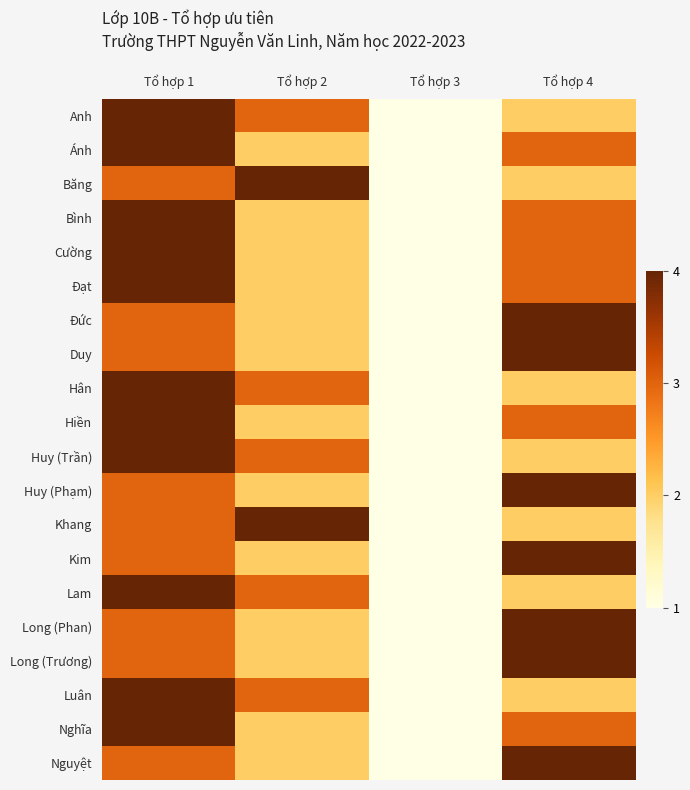

Reading left to right, extract all data points from this chart.

Anh: Tổ hợp 1=4	Tổ hợp 2=3	Tổ hợp 3=1	Tổ hợp 4=2
Ánh: Tổ hợp 1=4	Tổ hợp 2=2	Tổ hợp 3=1	Tổ hợp 4=3
Băng: Tổ hợp 1=3	Tổ hợp 2=4	Tổ hợp 3=1	Tổ hợp 4=2
Bình: Tổ hợp 1=4	Tổ hợp 2=2	Tổ hợp 3=1	Tổ hợp 4=3
Cường: Tổ hợp 1=4	Tổ hợp 2=2	Tổ hợp 3=1	Tổ hợp 4=3
Đạt: Tổ hợp 1=4	Tổ hợp 2=2	Tổ hợp 3=1	Tổ hợp 4=3
Đức: Tổ hợp 1=3	Tổ hợp 2=2	Tổ hợp 3=1	Tổ hợp 4=4
Duy: Tổ hợp 1=3	Tổ hợp 2=2	Tổ hợp 3=1	Tổ hợp 4=4
Hân: Tổ hợp 1=4	Tổ hợp 2=3	Tổ hợp 3=1	Tổ hợp 4=2
Hiền: Tổ hợp 1=4	Tổ hợp 2=2	Tổ hợp 3=1	Tổ hợp 4=3
Huy (Trần): Tổ hợp 1=4	Tổ hợp 2=3	Tổ hợp 3=1	Tổ hợp 4=2
Huy (Phạm): Tổ hợp 1=3	Tổ hợp 2=2	Tổ hợp 3=1	Tổ hợp 4=4
Khang: Tổ hợp 1=3	Tổ hợp 2=4	Tổ hợp 3=1	Tổ hợp 4=2
Kim: Tổ hợp 1=3	Tổ hợp 2=2	Tổ hợp 3=1	Tổ hợp 4=4
Lam: Tổ hợp 1=4	Tổ hợp 2=3	Tổ hợp 3=1	Tổ hợp 4=2
Long (Phan): Tổ hợp 1=3	Tổ hợp 2=2	Tổ hợp 3=1	Tổ hợp 4=4
Long (Trương): Tổ hợp 1=3	Tổ hợp 2=2	Tổ hợp 3=1	Tổ hợp 4=4
Luân: Tổ hợp 1=4	Tổ hợp 2=3	Tổ hợp 3=1	Tổ hợp 4=2
Nghĩa: Tổ hợp 1=4	Tổ hợp 2=2	Tổ hợp 3=1	Tổ hợp 4=3
Nguyệt: Tổ hợp 1=3	Tổ hợp 2=2	Tổ hợp 3=1	Tổ hợp 4=4